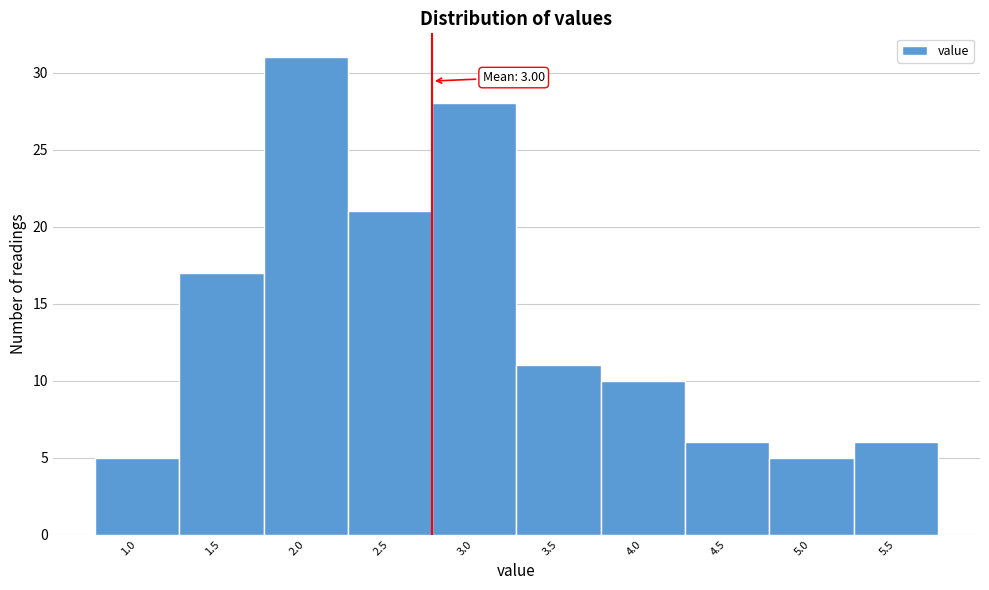

Reading left to right, extract all data points from this chart.

5	17	31	21	28	11	10	6	5	6